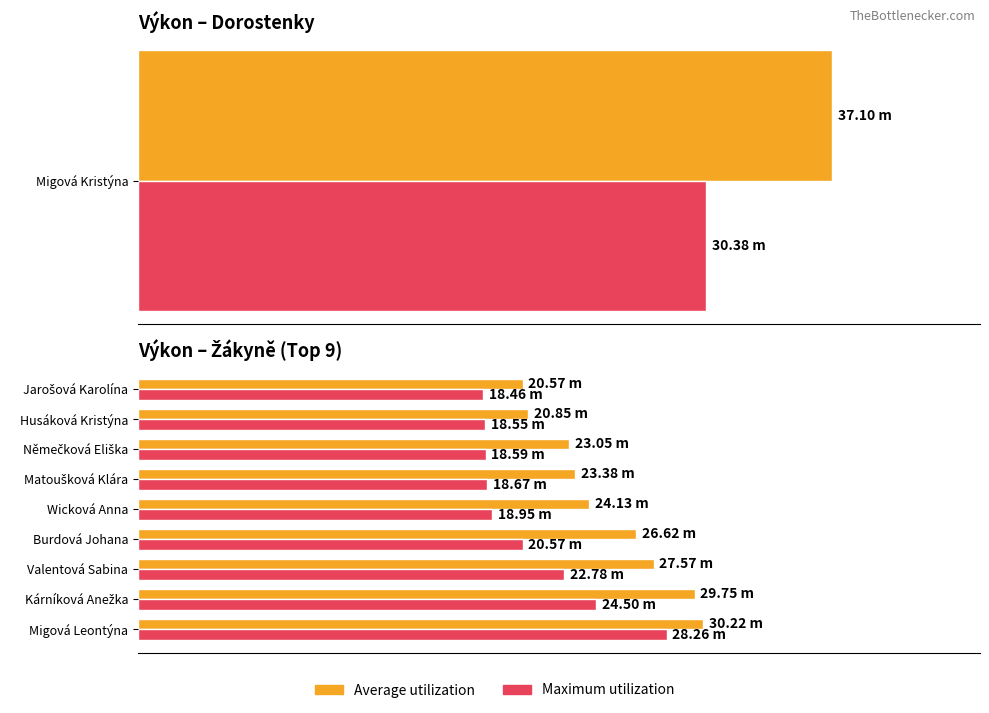

What is the difference between the maximum and minimum values in the Average utilization series?

9.6